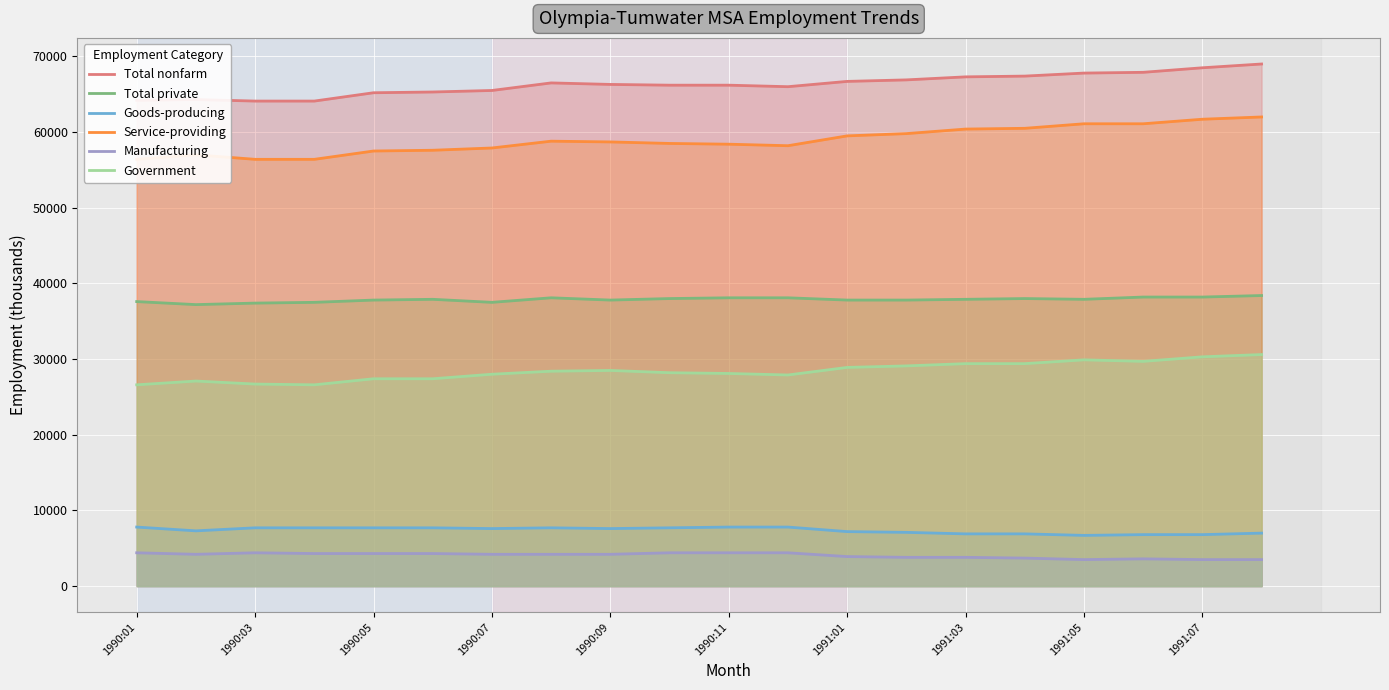

What is the maximum value for Government?

30600